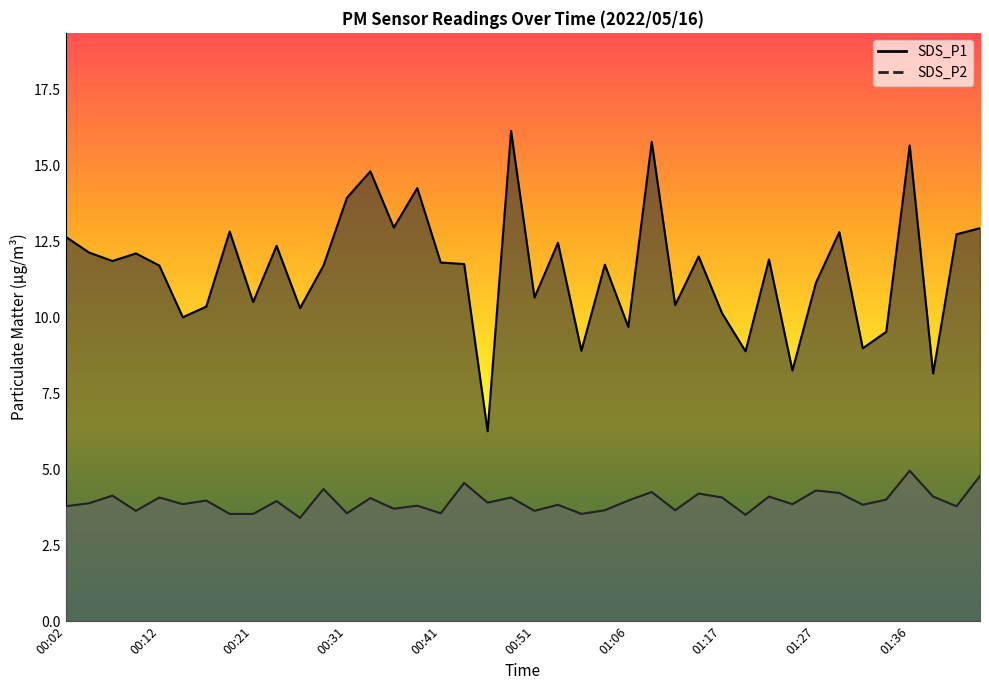

How many values in the SDS_P1 series exceed 11?

25